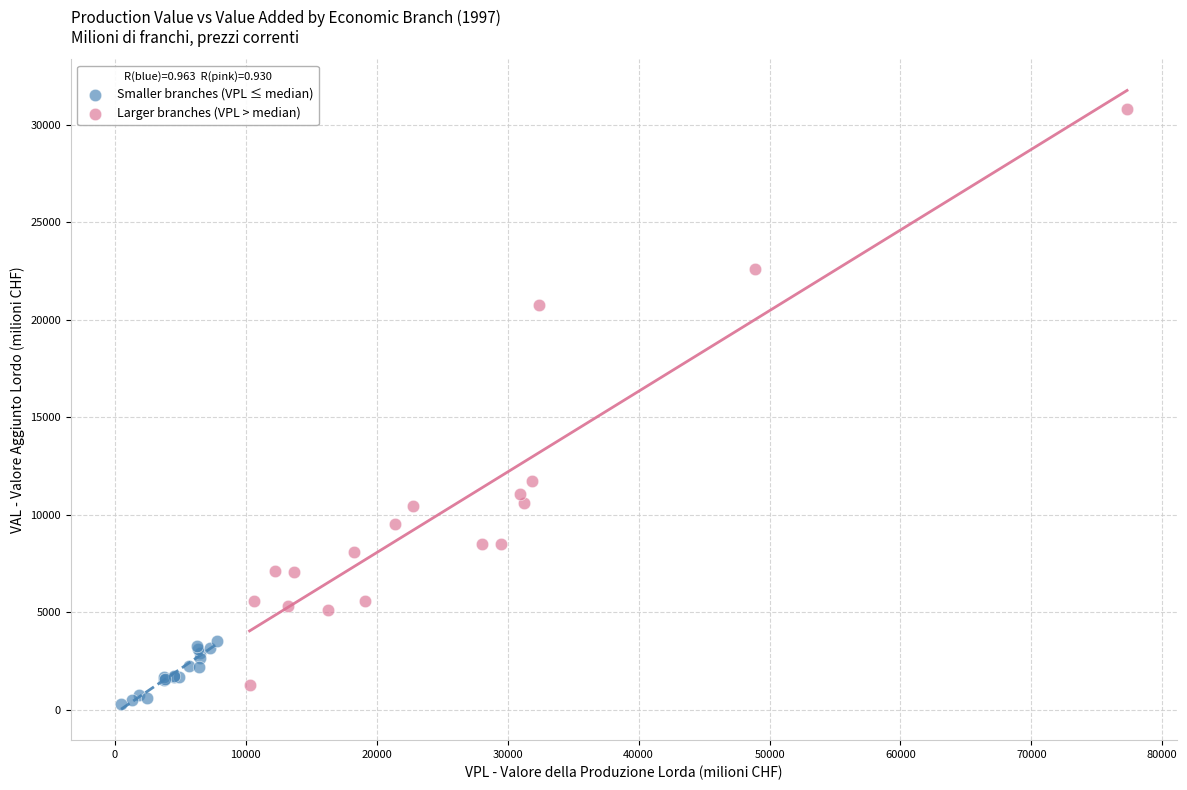

What are all the series names shown in the legend?

Smaller branches (VPL ≤ median), Larger branches (VPL > median)